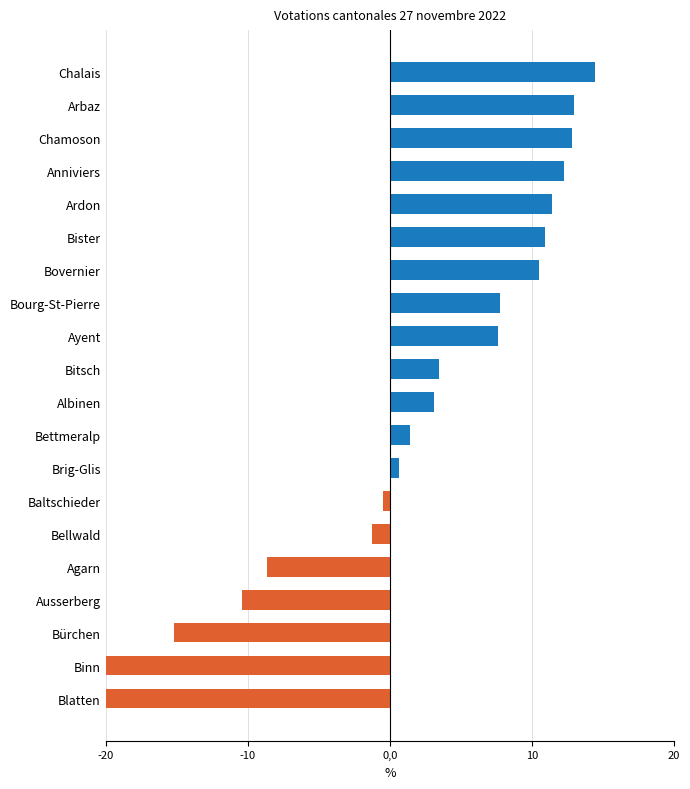

What is the difference between the maximum and minimum values?

41.9